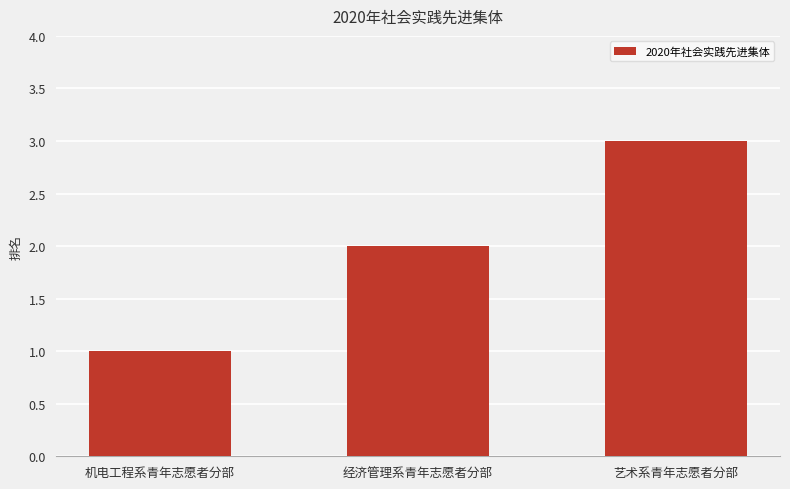

At which label is the value closest to 2?

经济管理系青年志愿者分部